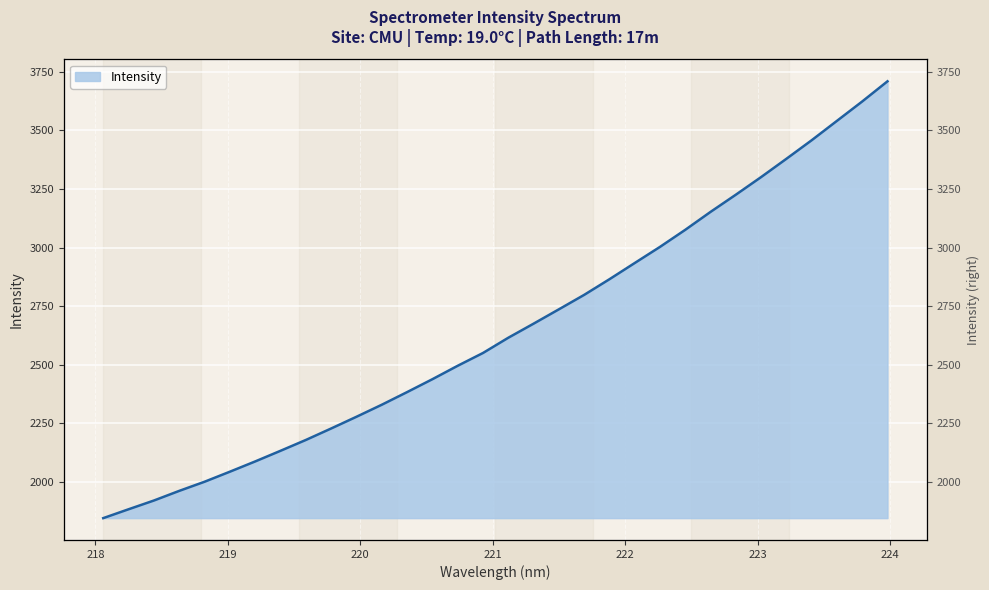

What is the label of the 27th point from the left?

223.0264